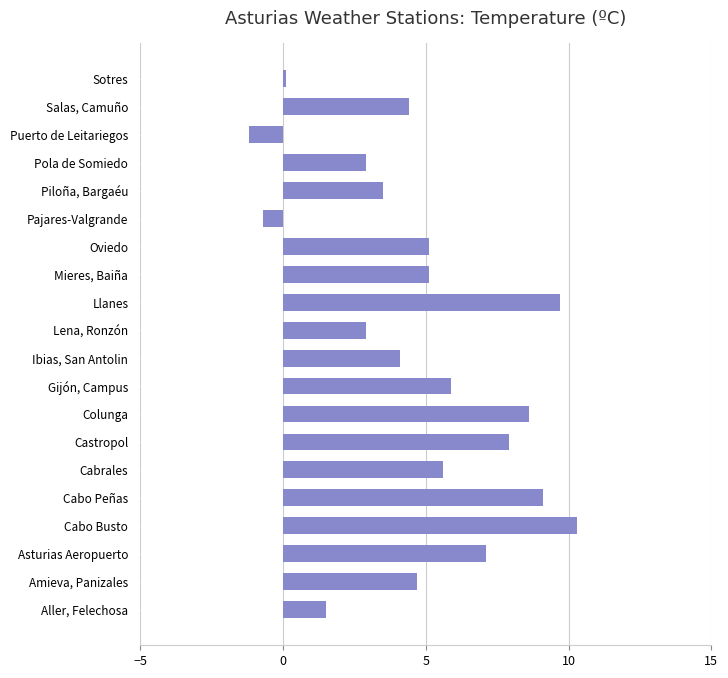

The chart shows a value of 8.6 at Colunga. True or false?

True